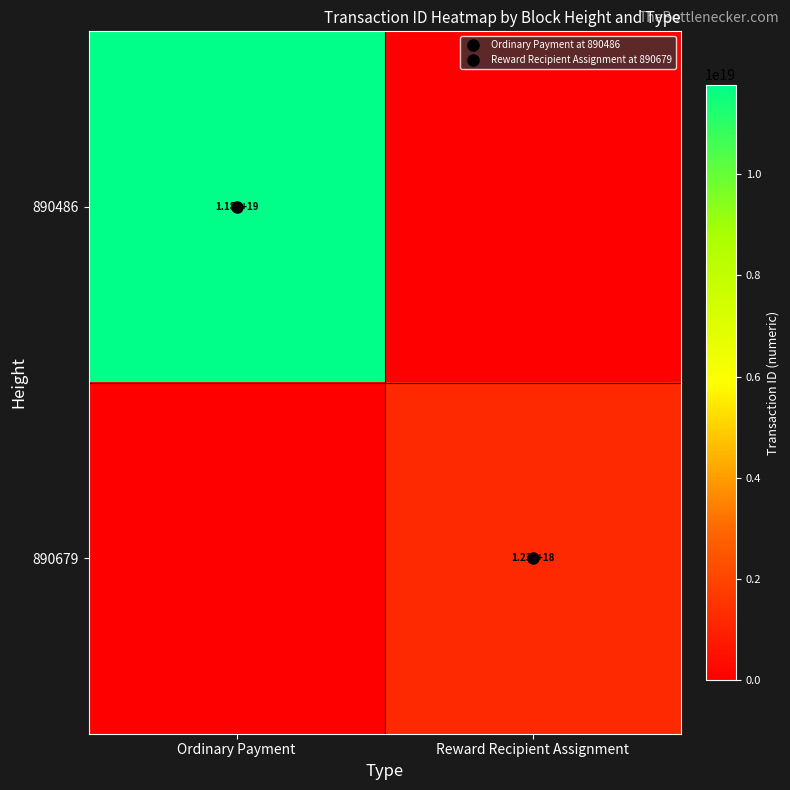

Which series has the largest range (max minus min)?

890486